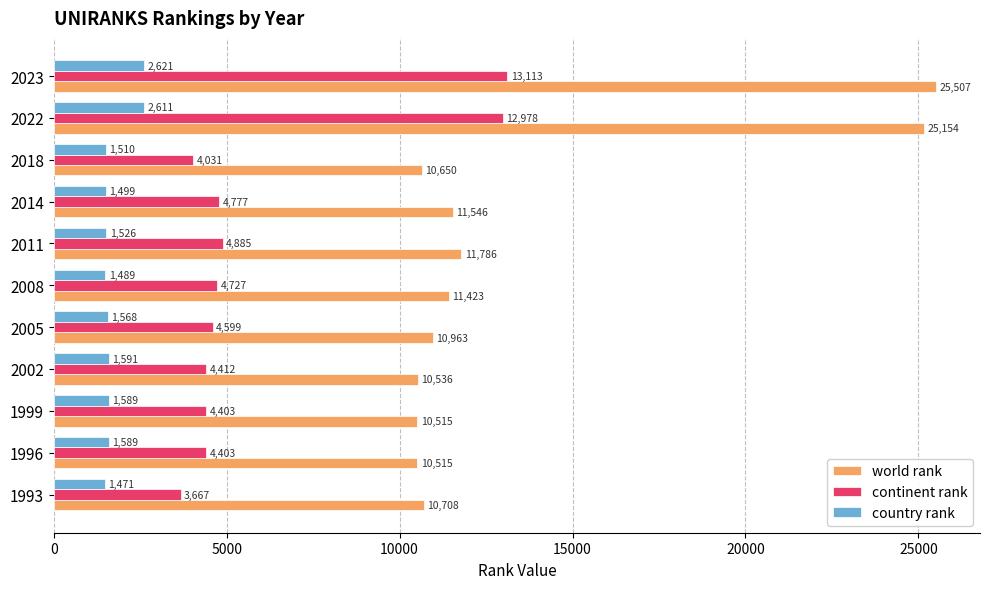

Which series has the largest total across all categories?

world rank